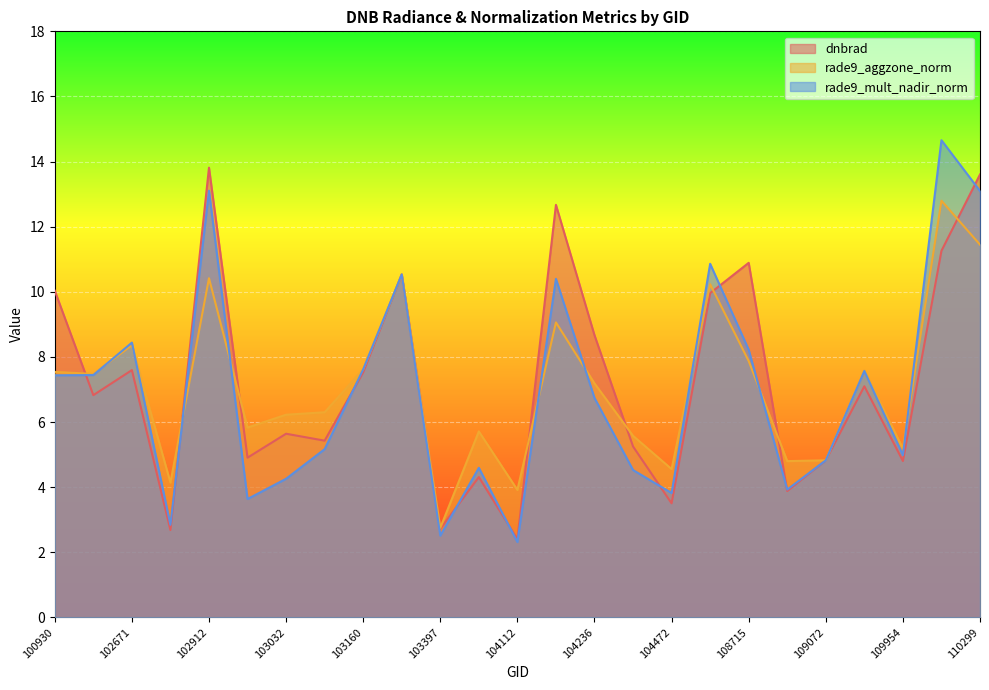

What is the total value across all series at 103160?

22.8